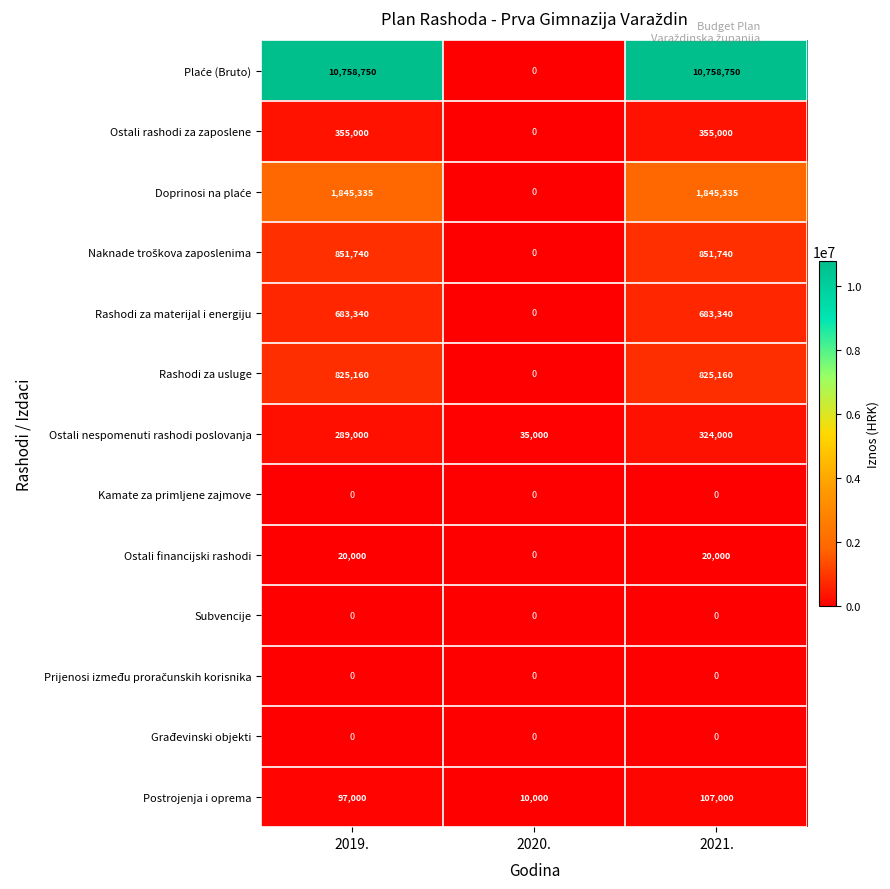

At which category is the sum across all series the highest?

2021.